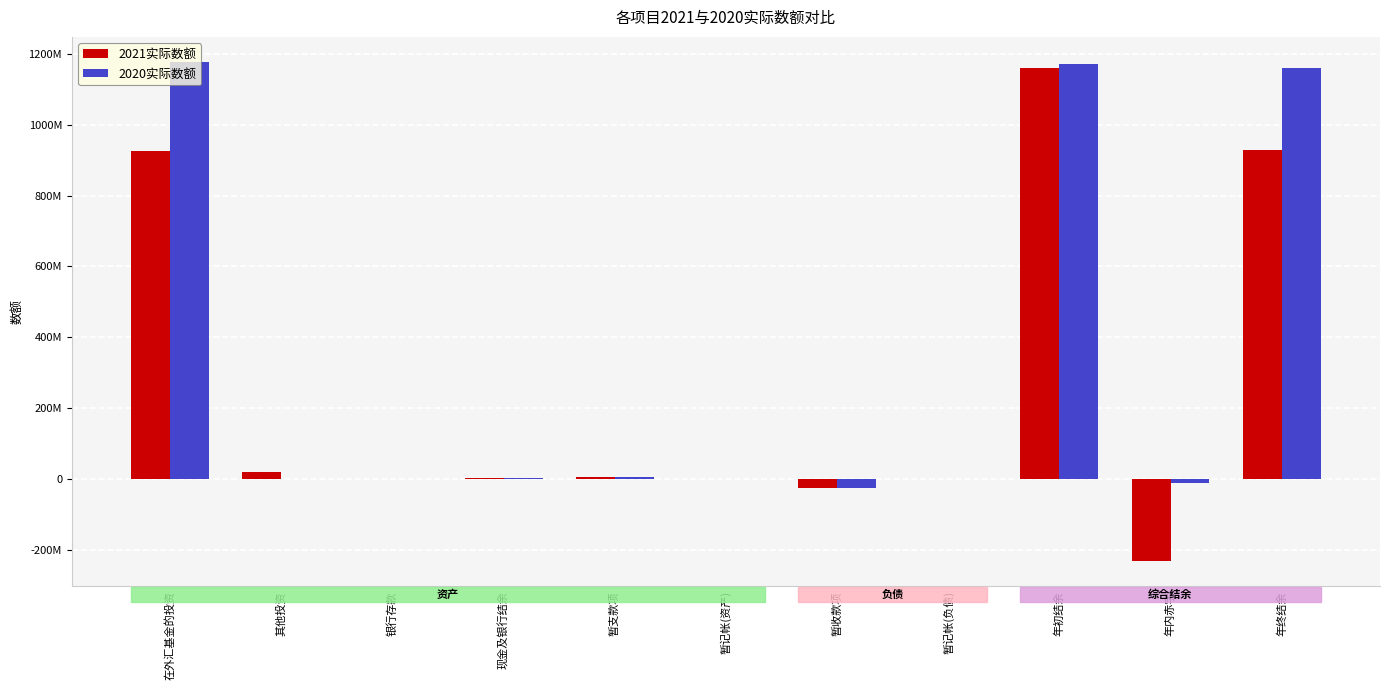

What are all the series names shown in the legend?

2021实际数额, 2020实际数额